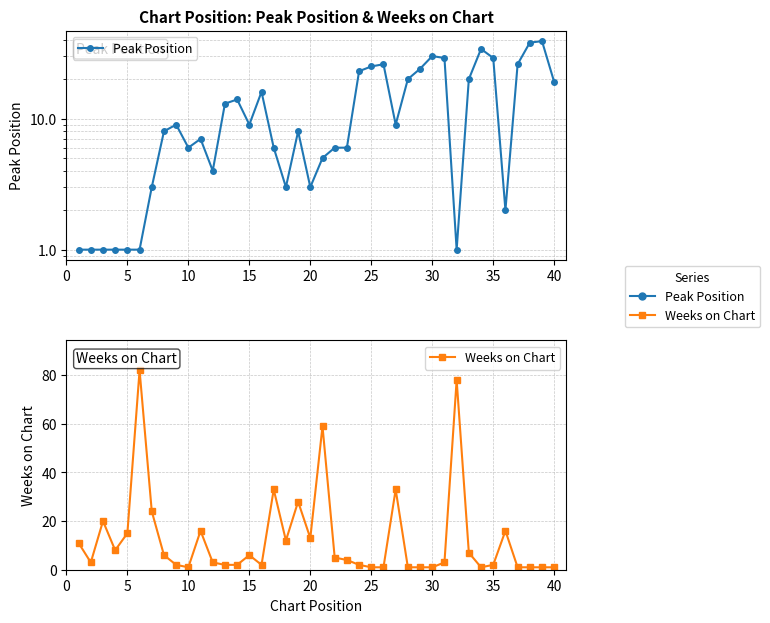

In Weeks on Chart, how many points are higher than both neighbors (excluding endpoints)?

10